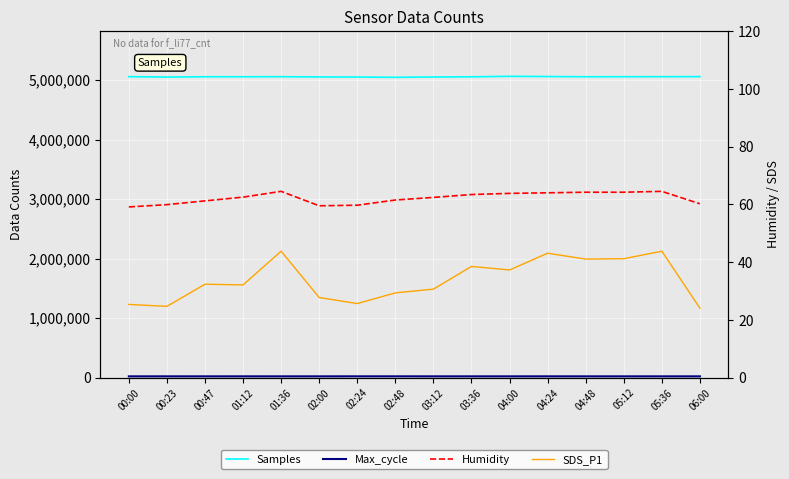

True or false: Samples and Humidity cross at least once.

False